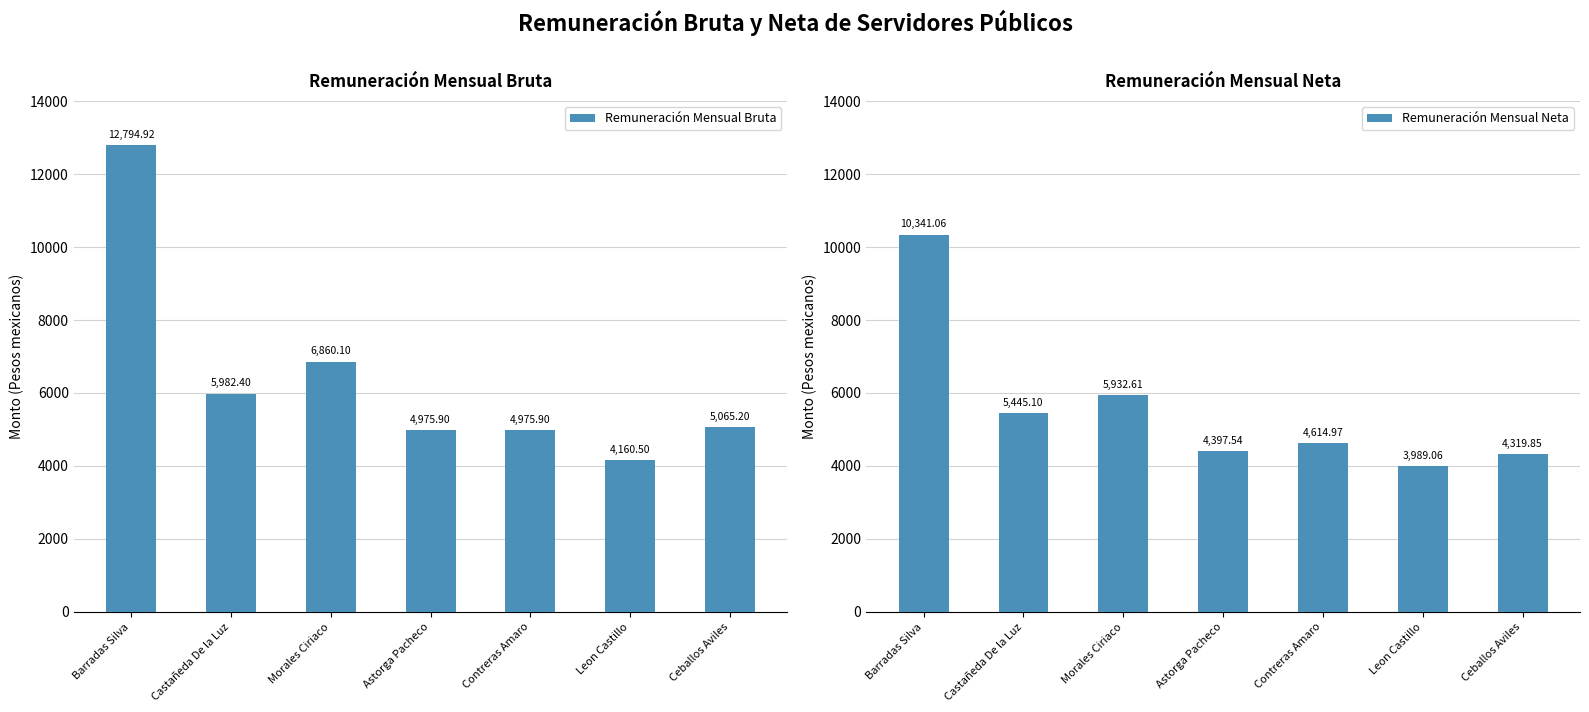

What is the smallest value displayed?

3989.1